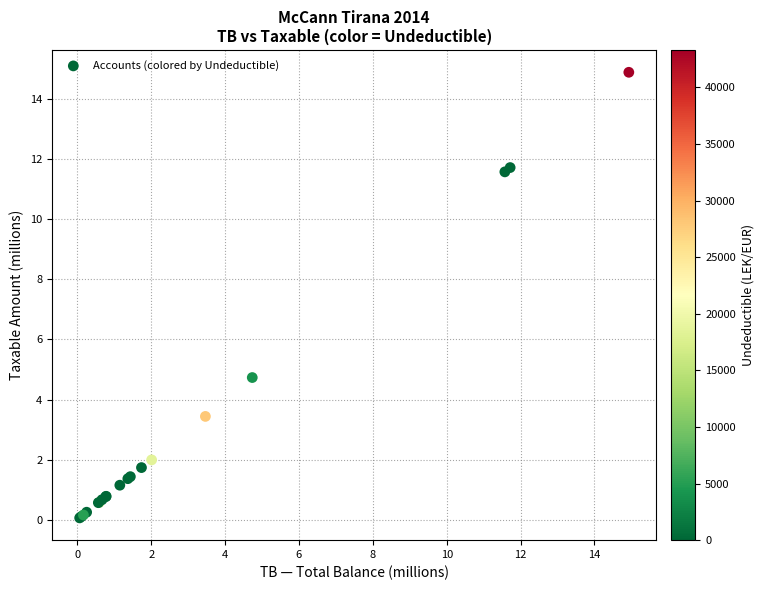

What Y value in the scatter plot is closest to 7?

4.7